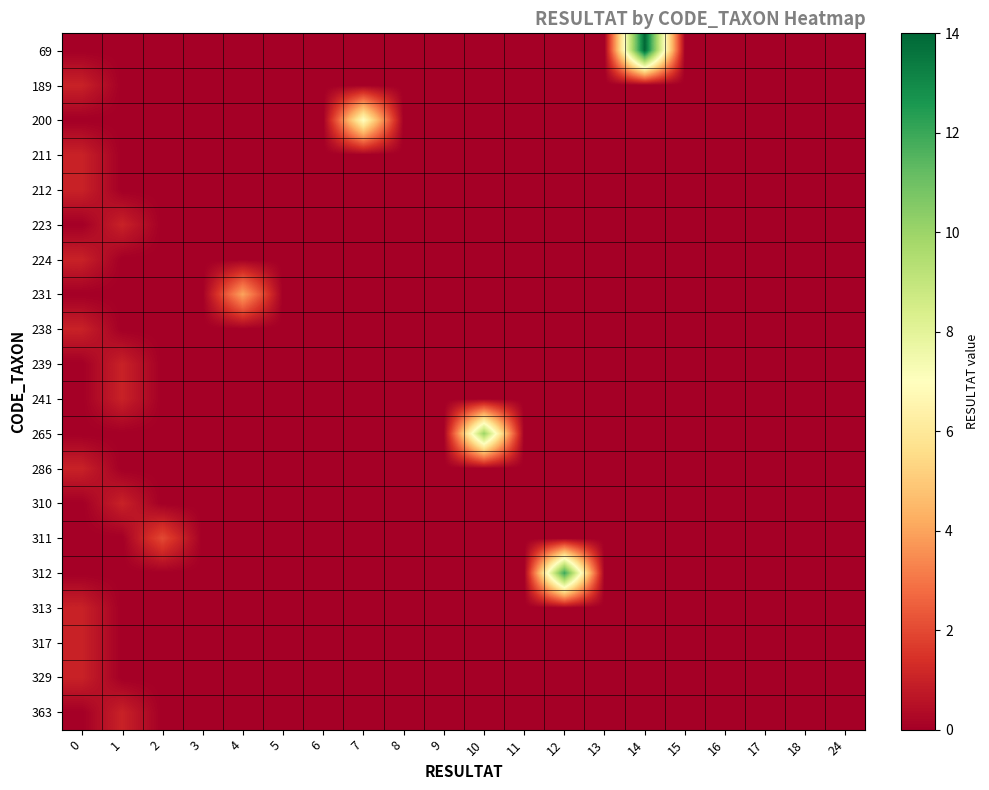

Reading right to left, extract all data points from this chart.

69: 24=0	18=0	17=0	16=0	15=0	14=14	13=0	12=0	11=0	10=0	9=0	8=0	7=0	6=0	5=0	4=0	3=0	2=0	1=0	0=0
189: 24=0	18=0	17=0	16=0	15=0	14=0	13=0	12=0	11=0	10=0	9=0	8=0	7=0	6=0	5=0	4=0	3=0	2=0	1=0	0=1
200: 24=0	18=0	17=0	16=0	15=0	14=0	13=0	12=0	11=0	10=0	9=0	8=0	7=7	6=0	5=0	4=0	3=0	2=0	1=0	0=0
211: 24=0	18=0	17=0	16=0	15=0	14=0	13=0	12=0	11=0	10=0	9=0	8=0	7=0	6=0	5=0	4=0	3=0	2=0	1=0	0=1
212: 24=0	18=0	17=0	16=0	15=0	14=0	13=0	12=0	11=0	10=0	9=0	8=0	7=0	6=0	5=0	4=0	3=0	2=0	1=0	0=1
223: 24=0	18=0	17=0	16=0	15=0	14=0	13=0	12=0	11=0	10=0	9=0	8=0	7=0	6=0	5=0	4=0	3=0	2=0	1=1	0=0
224: 24=0	18=0	17=0	16=0	15=0	14=0	13=0	12=0	11=0	10=0	9=0	8=0	7=0	6=0	5=0	4=0	3=0	2=0	1=0	0=1
231: 24=0	18=0	17=0	16=0	15=0	14=0	13=0	12=0	11=0	10=0	9=0	8=0	7=0	6=0	5=0	4=4	3=0	2=0	1=0	0=0
238: 24=0	18=0	17=0	16=0	15=0	14=0	13=0	12=0	11=0	10=0	9=0	8=0	7=0	6=0	5=0	4=0	3=0	2=0	1=0	0=1
239: 24=0	18=0	17=0	16=0	15=0	14=0	13=0	12=0	11=0	10=0	9=0	8=0	7=0	6=0	5=0	4=0	3=0	2=0	1=1	0=0
241: 24=0	18=0	17=0	16=0	15=0	14=0	13=0	12=0	11=0	10=0	9=0	8=0	7=0	6=0	5=0	4=0	3=0	2=0	1=1	0=0
265: 24=0	18=0	17=0	16=0	15=0	14=0	13=0	12=0	11=0	10=10	9=0	8=0	7=0	6=0	5=0	4=0	3=0	2=0	1=0	0=0
286: 24=0	18=0	17=0	16=0	15=0	14=0	13=0	12=0	11=0	10=0	9=0	8=0	7=0	6=0	5=0	4=0	3=0	2=0	1=0	0=1
310: 24=0	18=0	17=0	16=0	15=0	14=0	13=0	12=0	11=0	10=0	9=0	8=0	7=0	6=0	5=0	4=0	3=0	2=0	1=1	0=0
311: 24=0	18=0	17=0	16=0	15=0	14=0	13=0	12=0	11=0	10=0	9=0	8=0	7=0	6=0	5=0	4=0	3=0	2=2	1=0	0=0
312: 24=0	18=0	17=0	16=0	15=0	14=0	13=0	12=12	11=0	10=0	9=0	8=0	7=0	6=0	5=0	4=0	3=0	2=0	1=0	0=0
313: 24=0	18=0	17=0	16=0	15=0	14=0	13=0	12=0	11=0	10=0	9=0	8=0	7=0	6=0	5=0	4=0	3=0	2=0	1=0	0=1
317: 24=0	18=0	17=0	16=0	15=0	14=0	13=0	12=0	11=0	10=0	9=0	8=0	7=0	6=0	5=0	4=0	3=0	2=0	1=0	0=1
329: 24=0	18=0	17=0	16=0	15=0	14=0	13=0	12=0	11=0	10=0	9=0	8=0	7=0	6=0	5=0	4=0	3=0	2=0	1=0	0=1
363: 24=0	18=0	17=0	16=0	15=0	14=0	13=0	12=0	11=0	10=0	9=0	8=0	7=0	6=0	5=0	4=0	3=0	2=0	1=1	0=0